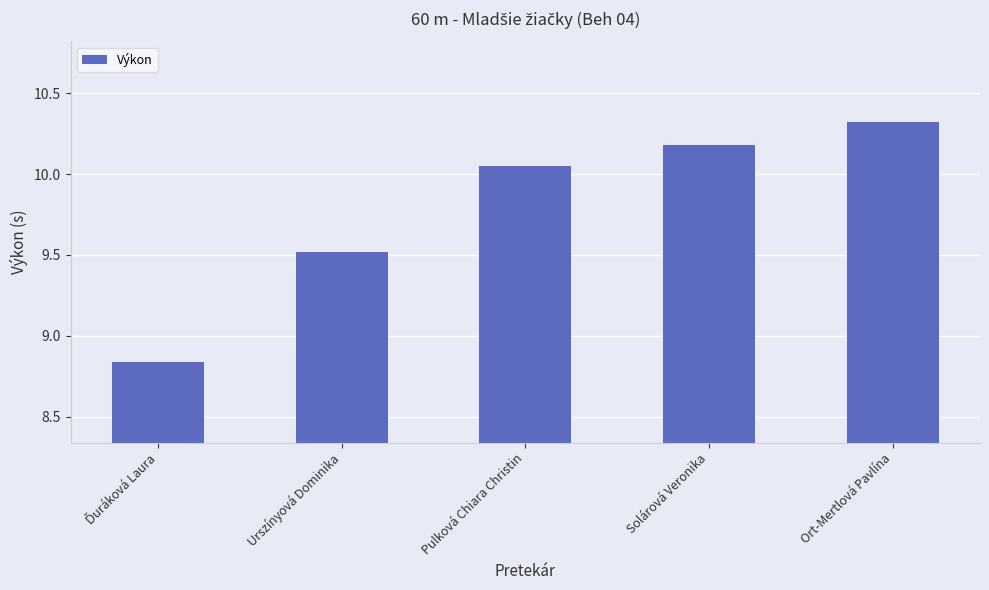

What is the sum of all values?

48.9